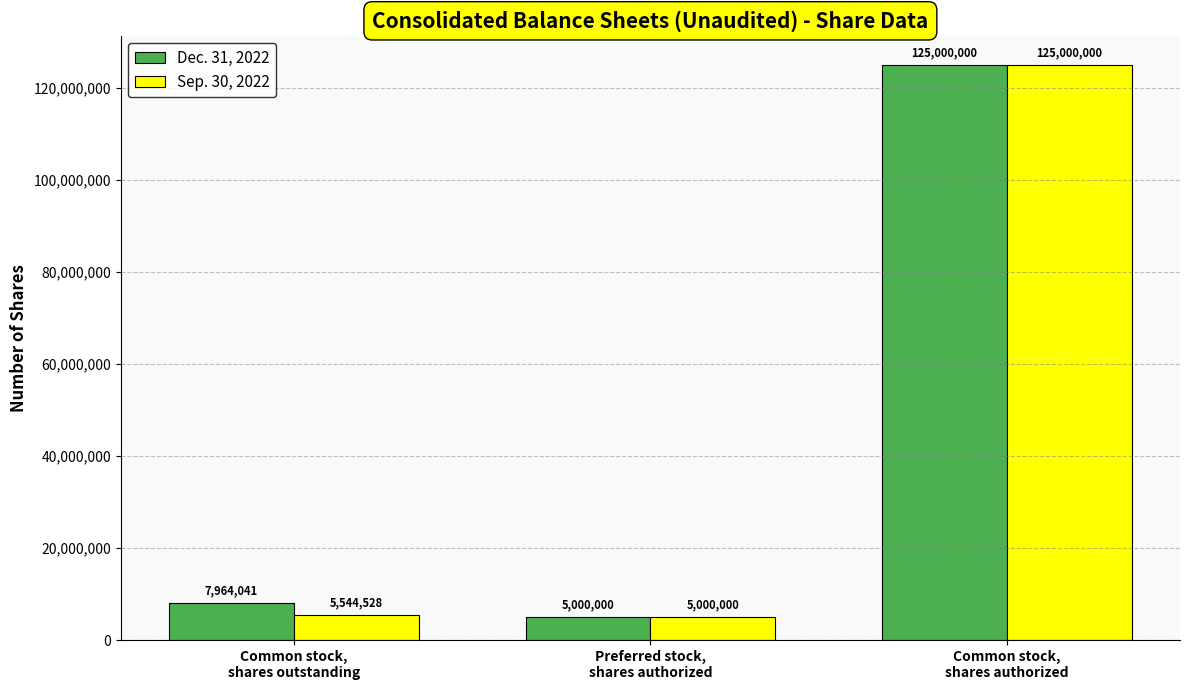

Reading right to left, what are all the values shown in this chart?

Dec. 31, 2022: Common stock,
shares authorized=125000000	Preferred stock,
shares authorized=5000000	Common stock,
shares outstanding=7964041
Sep. 30, 2022: Common stock,
shares authorized=125000000	Preferred stock,
shares authorized=5000000	Common stock,
shares outstanding=5544528